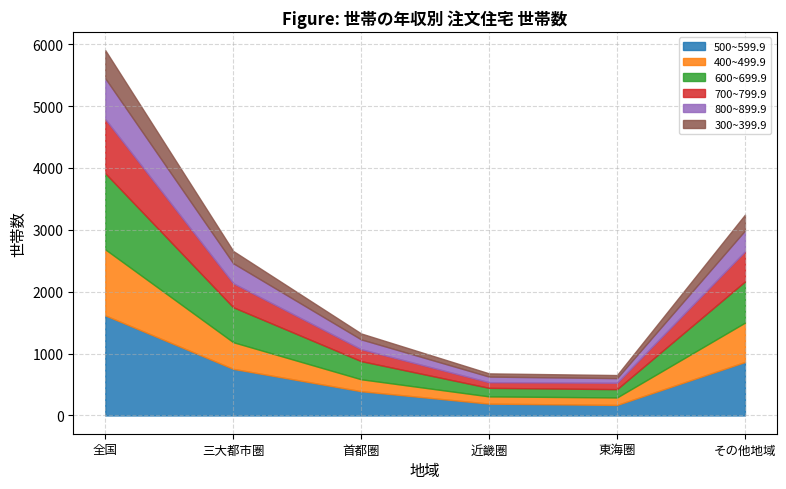

Rank the series by their maximum value, from lowest to highest.

300~399.9, 800~899.9, 700~799.9, 400~499.9, 600~699.9, 500~599.9